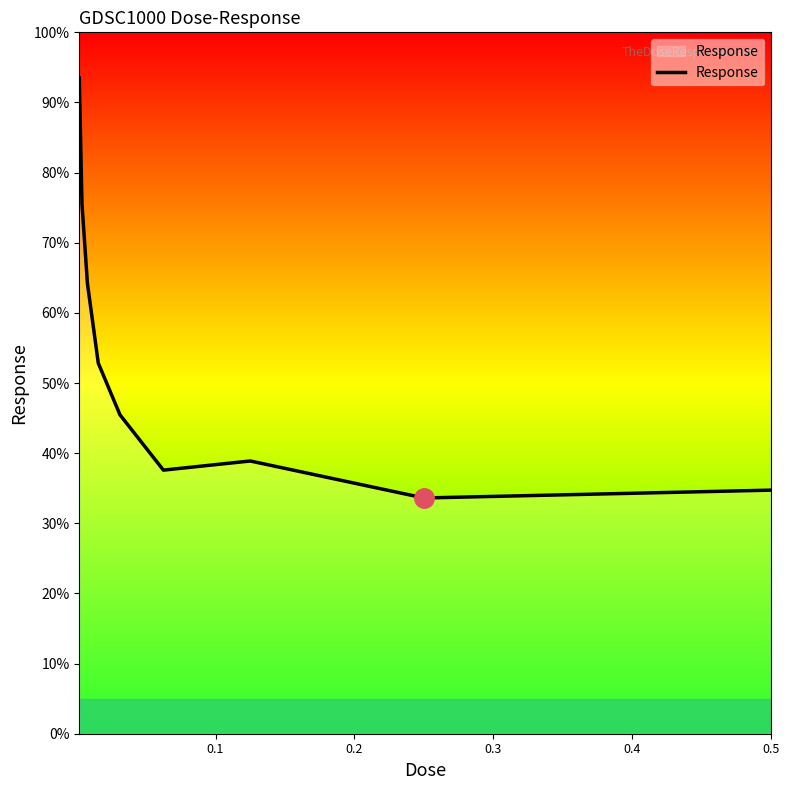

What is the greatest value displayed?

93.5